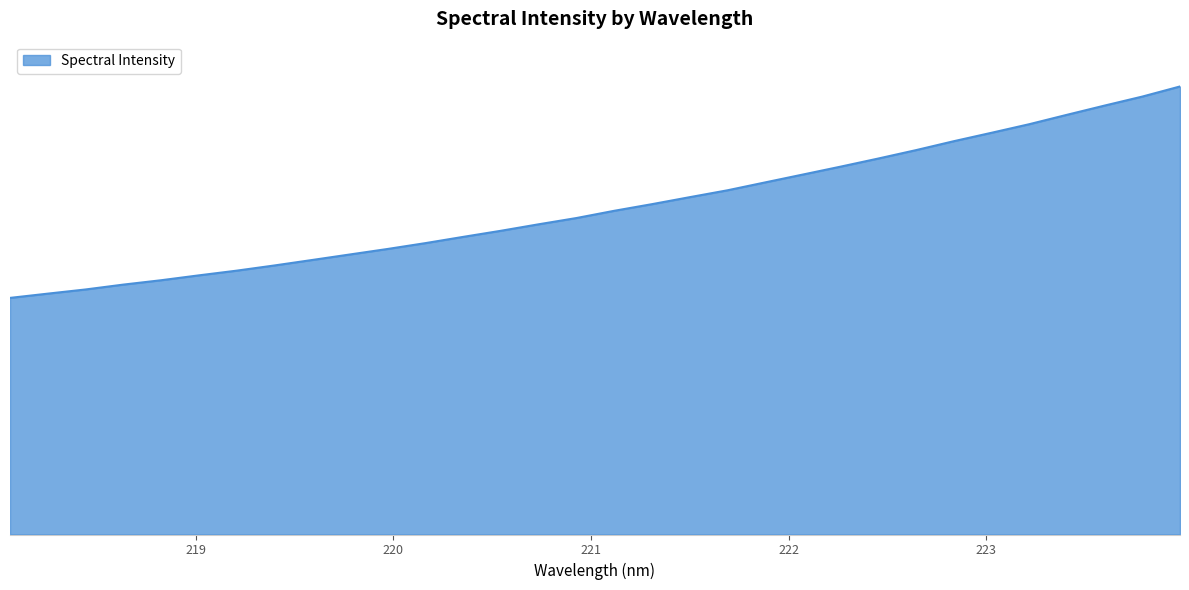

What is the difference between the maximum and minimum values?

1141.0